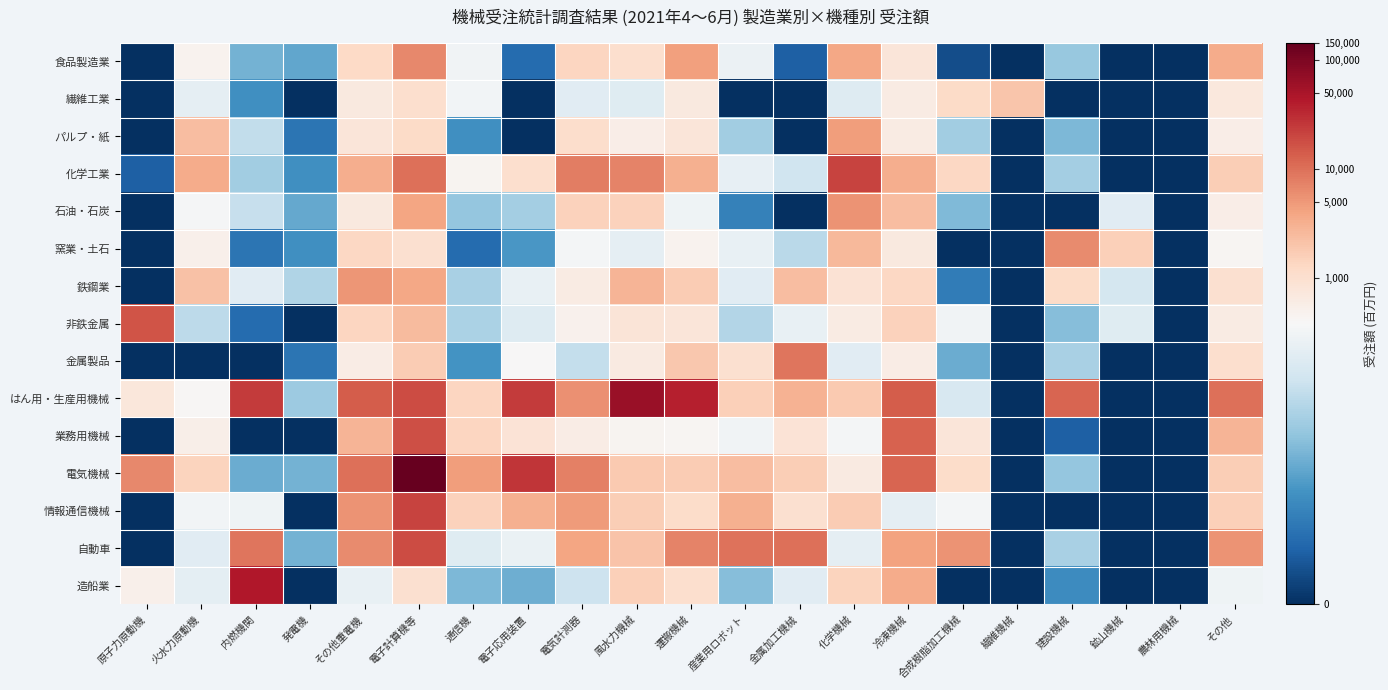

Reading left to right, what are all the values shown in this chart?

食品製造業: 原子力原動機=0.0	火水力原動機=6.2	内燃機関=3.1	発電機=2.8	その他重電機=7.1	電子計算機等=8.8	通信機=5.7	電子応用装置=1.4	電気計測器=7.2	風水力機械=6.9	運搬機械=8.4	産業用ロボット=5.6	金属加工機械=1.1	化学機械=8.2	冷凍機械=6.6	合成樹脂加工機械=0.7	繊維機械=0.0	建設機械=3.7	鉱山機械=0.0	農林用機械=0.0	その他=8.1
繊維工業: 原子力原動機=0.0	火水力原動機=5.4	内燃機関=2.3	発電機=0.0	その他重電機=6.5	電子計算機等=6.9	通信機=5.8	電子応用装置=0.0	電気計測器=5.3	風水力機械=5.2	運搬機械=6.5	産業用ロボット=0.0	金属加工機械=0.0	化学機械=5.2	冷凍機械=6.4	合成樹脂加工機械=7.1	繊維機械=7.6	建設機械=0.0	鉱山機械=0.0	農林用機械=0.0	その他=6.6
パルプ・紙: 原子力原動機=0.0	火水力原動機=7.8	内燃機関=4.5	発電機=1.6	その他重電機=6.6	電子計算機等=7.1	通信機=2.3	電子応用装置=0.0	電気計測器=7.0	風水力機械=6.3	運搬機械=6.6	産業用ロボット=3.9	金属加工機械=0.0	化学機械=8.4	冷凍機械=6.4	合成樹脂加工機械=3.9	繊維機械=0.0	建設機械=3.3	鉱山機械=0.0	農林用機械=0.0	その他=6.3
化学工業: 原子力原動機=1.1	火水力原動機=8.2	内燃機関=3.9	発電機=2.3	その他重電機=8.1	電子計算機等=9.2	通信機=6.1	電子応用装置=6.9	電気計測器=9.0	風水力機械=8.9	運搬機械=8.1	産業用ロボット=5.5	金属加工機械=4.7	化学機械=10.0	冷凍機械=8.1	合成樹脂加工機械=7.2	繊維機械=0.0	建設機械=3.9	鉱山機械=0.0	農林用機械=0.0	その他=7.4
石油・石炭: 原子力原動機=0.0	火水力原動機=5.9	内燃機関=4.6	発電機=2.9	その他重電機=6.5	電子計算機等=8.3	通信機=3.7	電子応用装置=3.9	電気計測器=7.3	風水力機械=7.3	運搬機械=5.7	産業用ロボット=1.9	金属加工機械=0.0	化学機械=8.6	冷凍機械=7.8	合成樹脂加工機械=3.3	繊維機械=0.0	建設機械=0.0	鉱山機械=5.3	農林用機械=0.0	その他=6.3
窯業・土石: 原子力原動機=0.0	火水力原動機=6.2	内燃機関=1.6	発電機=2.3	その他重電機=7.2	電子計算機等=6.9	通信機=1.4	電子応用装置=2.5	電気計測器=5.8	風水力機械=5.4	運搬機械=6.1	産業用ロボット=5.5	金属加工機械=4.3	化学機械=7.9	冷凍機械=6.5	合成樹脂加工機械=0.0	繊維機械=0.0	建設機械=8.7	鉱山機械=7.3	農林用機械=0.0	その他=6.0
鉄鋼業: 原子力原動機=0.0	火水力原動機=7.7	内燃機関=5.3	発電機=4.1	その他重電機=8.6	電子計算機等=8.2	通信機=4.0	電子応用装置=5.5	電気計測器=6.4	風水力機械=8.0	運搬機械=7.4	産業用ロボット=5.3	金属加工機械=7.8	化学機械=6.8	冷凍機械=7.2	合成樹脂加工機械=1.8	繊維機械=0.0	建設機械=7.1	鉱山機械=4.9	農林用機械=0.0	その他=6.9
非鉄金属: 原子力原動機=9.7	火水力原動機=4.4	内燃機関=1.4	発電機=0.0	その他重電機=7.2	電子計算機等=7.8	通信機=4.0	電子応用装置=5.2	電気計測器=6.2	風水力機械=6.7	運搬機械=6.7	産業用ロボット=4.2	金属加工機械=5.5	化学機械=6.4	冷凍機械=7.3	合成樹脂加工機械=5.7	繊維機械=0.0	建設機械=3.4	鉱山機械=5.2	農林用機械=0.0	その他=6.4
金属製品: 原子力原動機=0.0	火水力原動機=0.0	内燃機関=0.0	発電機=1.6	その他重電機=6.4	電子計算機等=7.5	通信機=2.4	電子応用装置=6.0	電気計測器=4.5	風水力機械=6.4	運搬機械=7.5	産業用ロボット=6.9	金属加工機械=9.1	化学機械=5.3	冷凍機械=6.4	合成樹脂加工機械=3.0	繊維機械=0.0	建設機械=4.0	鉱山機械=0.0	農林用機械=0.0	その他=6.9
はん用・生産用機械: 原子力原動機=6.6	火水力原動機=6.0	内燃機関=10.1	発電機=3.8	その他重電機=9.5	電子計算機等=9.8	通信機=7.2	電子応用装置=10.1	電気計測器=8.6	風水力機械=11.1	運搬機械=10.5	産業用ロボット=7.3	金属加工機械=8.0	化学機械=7.5	冷凍機械=9.5	合成樹脂加工機械=5.0	繊維機械=0.0	建設機械=9.4	鉱山機械=0.0	農林用機械=0.0	その他=9.2
業務用機械: 原子力原動機=0.0	火水力原動機=6.3	内燃機関=0.0	発電機=0.0	その他重電機=8.0	電子計算機等=9.8	通信機=7.2	電子応用装置=6.8	電気計測器=6.4	風水力機械=6.1	運搬機械=6.1	産業用ロボット=5.7	金属加工機械=6.7	化学機械=5.8	冷凍機械=9.4	合成樹脂加工機械=6.7	繊維機械=0.0	建設機械=1.1	鉱山機械=0.0	農林用機械=0.0	その他=8.0
電気機械: 原子力原動機=8.8	火水力原動機=7.3	内燃機関=3.0	発電機=3.1	その他重電機=9.2	電子計算機等=11.9	通信機=8.4	電子応用装置=10.2	電気計測器=8.9	風水力機械=7.5	運搬機械=7.4	産業用ロボット=7.8	金属加工機械=7.4	化学機械=6.5	冷凍機械=9.4	合成樹脂加工機械=7.0	繊維機械=0.0	建設機械=3.7	鉱山機械=0.0	農林用機械=0.0	その他=7.4
情報通信機械: 原子力原動機=0.0	火水力原動機=5.8	内燃機関=5.7	発電機=0.0	その他重電機=8.6	電子計算機等=9.9	通信機=7.3	電子応用装置=8.0	電気計測器=8.5	風水力機械=7.4	運搬機械=7.0	産業用ロボット=8.0	金属加工機械=6.9	化学機械=7.5	冷凍機械=5.4	合成樹脂加工機械=5.8	繊維機械=0.0	建設機械=0.0	鉱山機械=0.0	農林用機械=0.0	その他=7.4
自動車: 原子力原動機=0.0	火水力原動機=5.3	内燃機関=9.1	発電機=3.1	その他重電機=8.7	電子計算機等=9.8	通信機=5.2	電子応用装置=5.5	電気計測器=8.3	風水力機械=7.6	運搬機械=8.9	産業用ロボット=9.2	金属加工機械=9.2	化学機械=5.4	冷凍機械=8.3	合成樹脂加工機械=8.6	繊維機械=0.0	建設機械=4.0	鉱山機械=0.0	農林用機械=0.0	その他=8.6
造船業: 原子力原動機=6.2	火水力原動機=5.3	内燃機関=10.7	発電機=0.0	その他重電機=5.5	電子計算機等=6.9	通信機=3.3	電子応用装置=3.0	電気計測器=4.7	風水力機械=7.3	運搬機械=7.0	産業用ロボット=3.4	金属加工機械=5.3	化学機械=7.3	冷凍機械=8.2	合成樹脂加工機械=0.0	繊維機械=0.0	建設機械=2.2	鉱山機械=0.0	農林用機械=0.0	その他=5.7